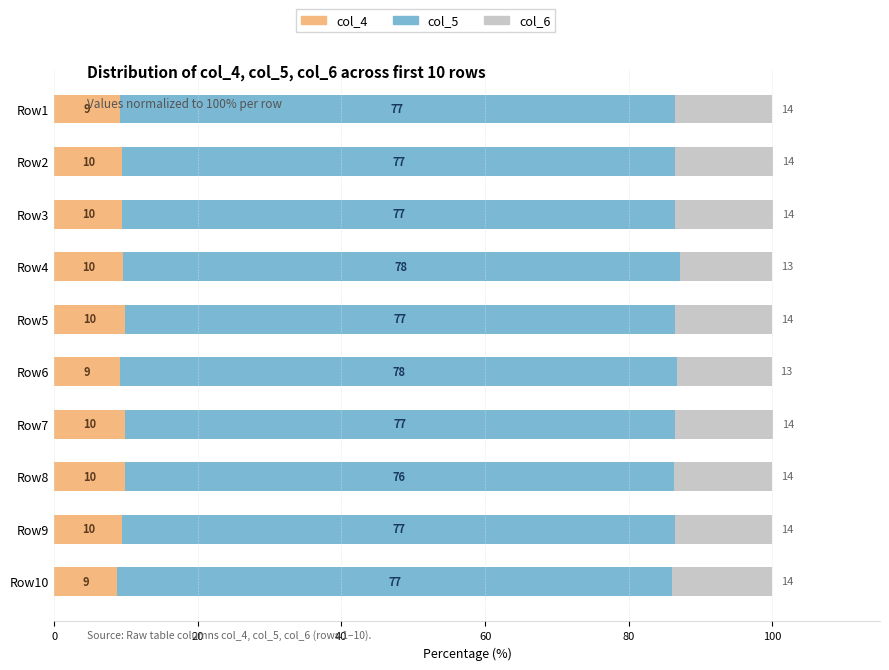

Does the chart contain any negative values?

No